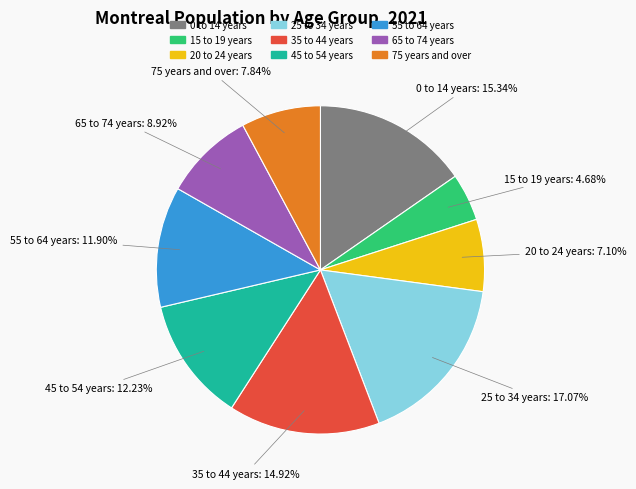

How much of the chart is everything except 75 years and over?

92.2%